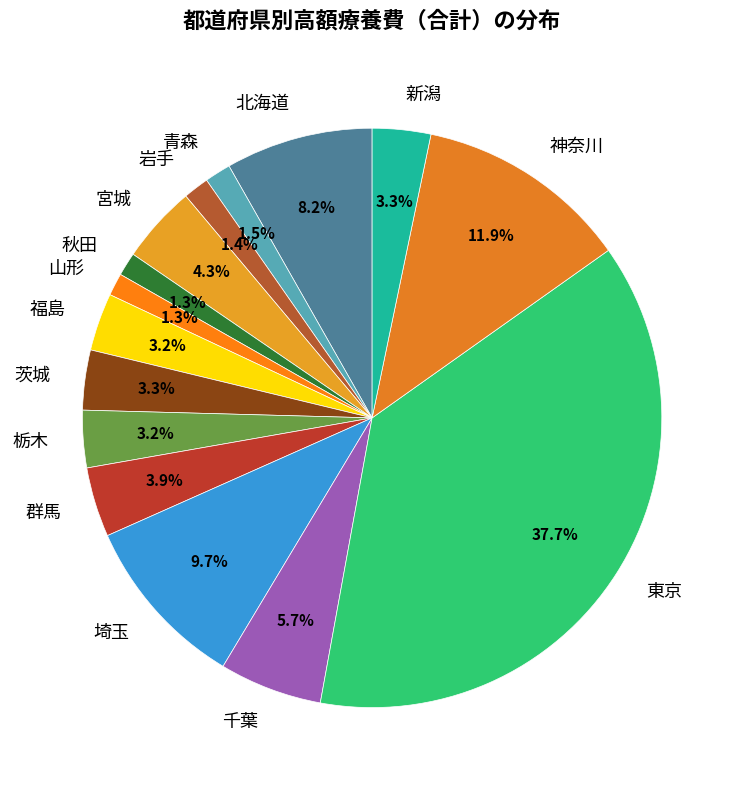

Is there any slice that represents more than half of the pie?

No